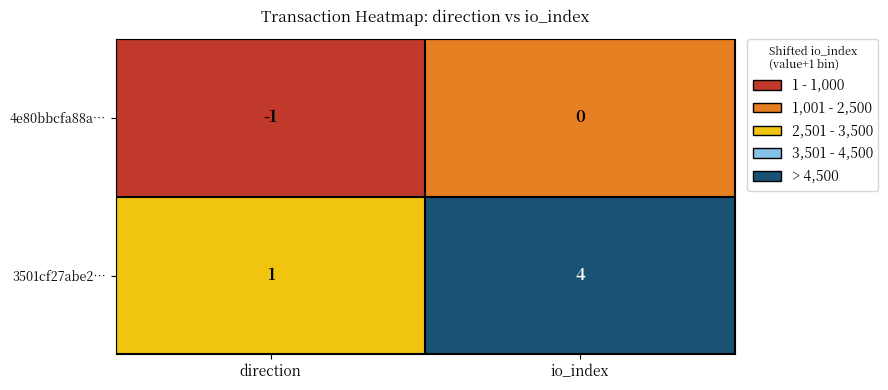

Rank the series by their maximum value, from lowest to highest.

4e80bbcfa88a…, 3501cf27abe2…